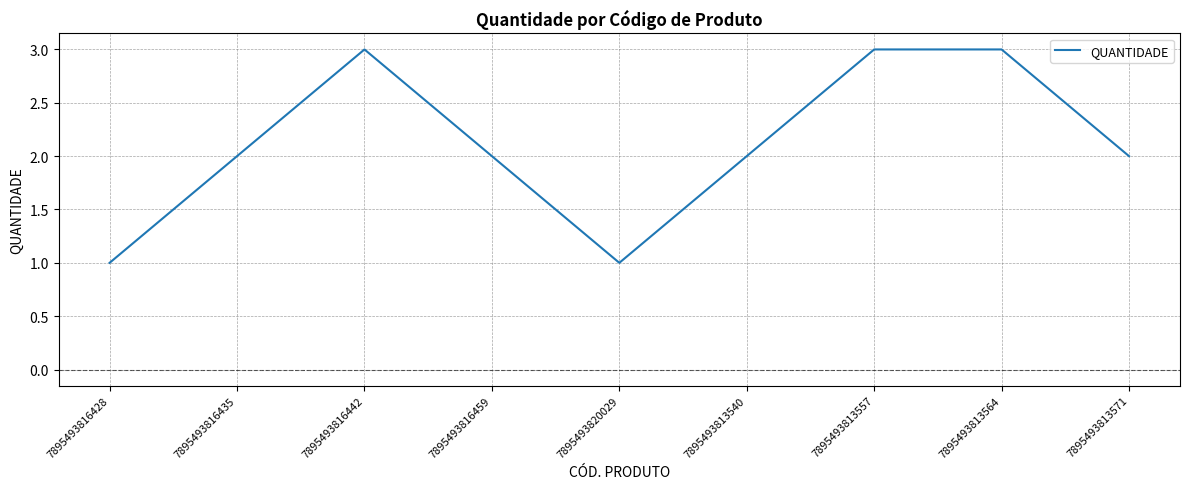

Which has a higher value, 7895493820029 or 7895493813557?

7895493813557